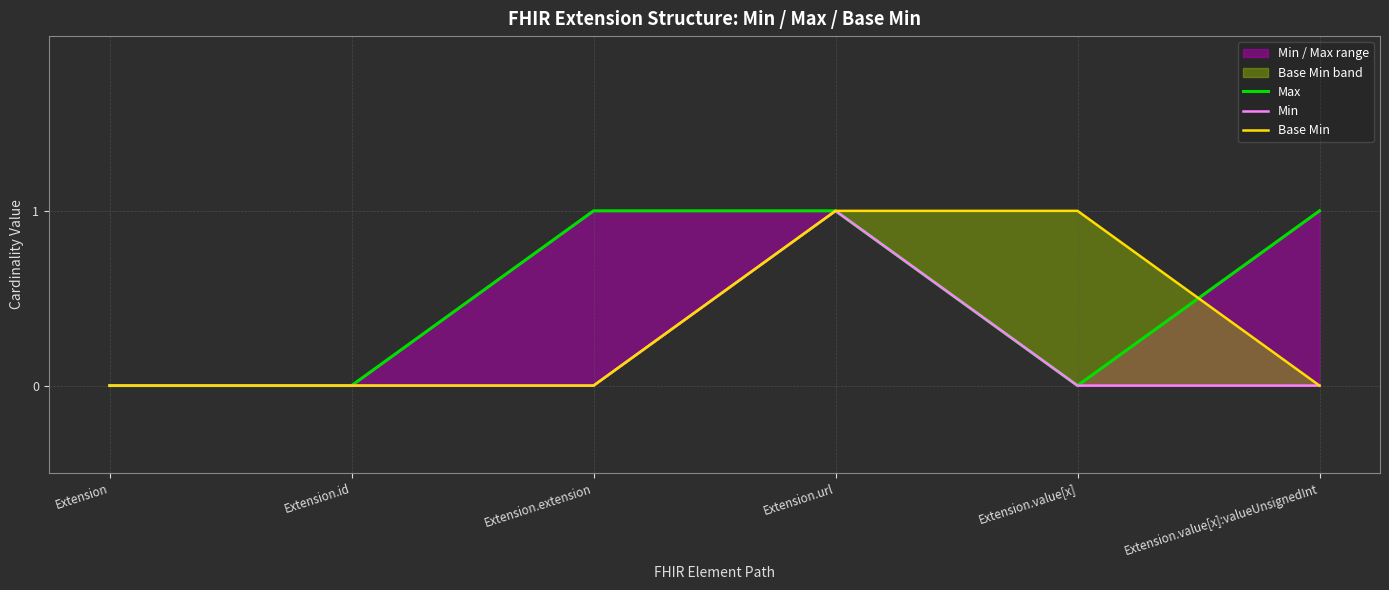

Which label corresponds to the smallest value in the chart?

Extension